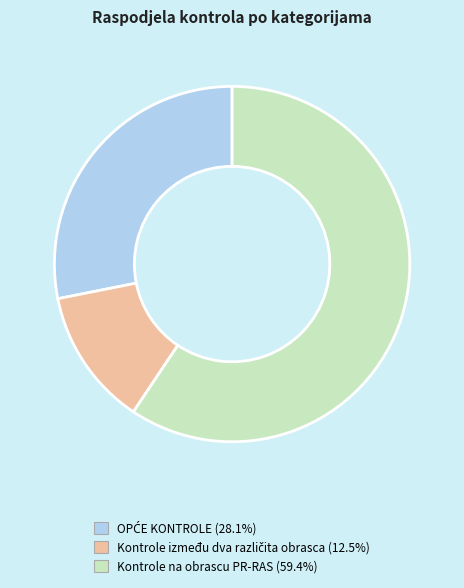

Is there a majority slice in this chart?

Yes